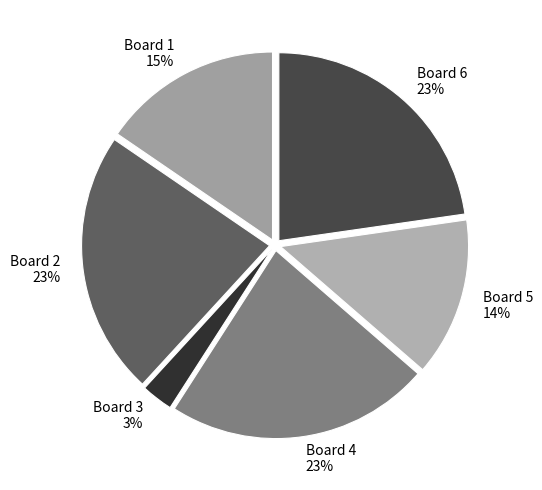

Is there any slice that represents more than half of the pie?

No